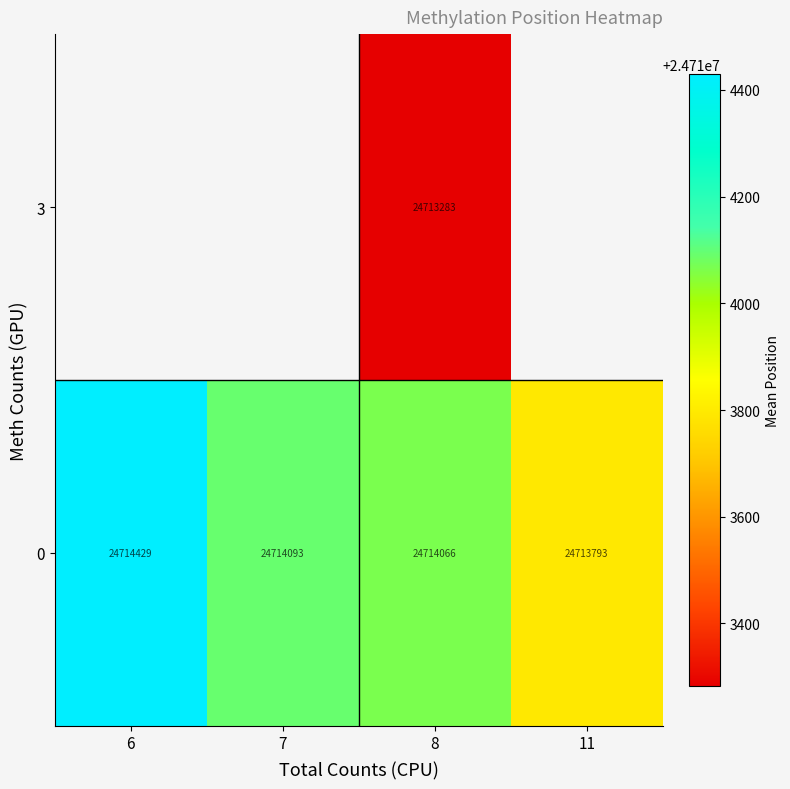

True or false: row_0 has a value of 24713793.0 at 11.

True